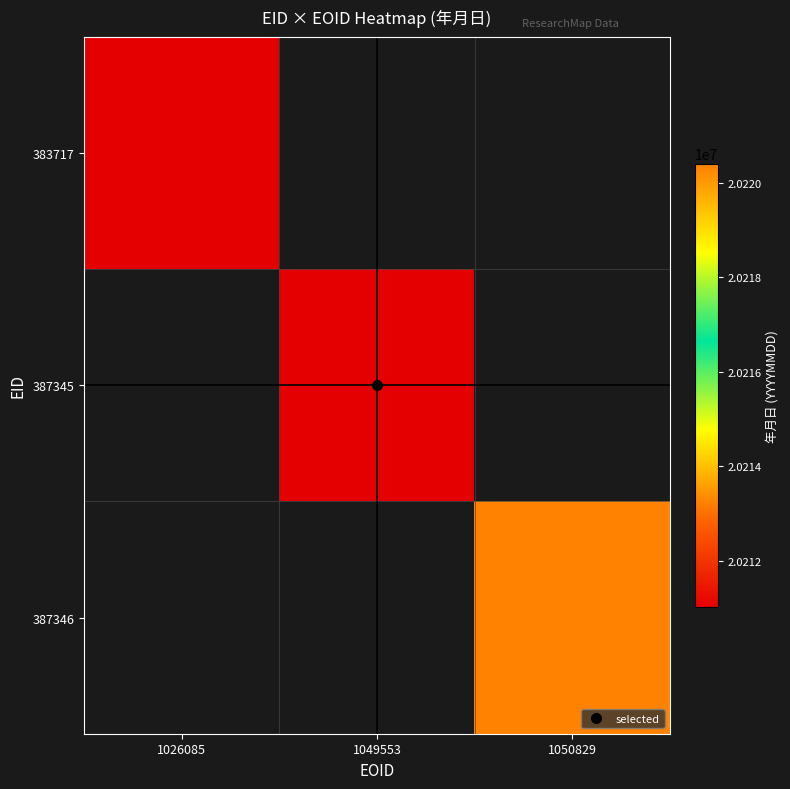

At 1050829, list the series in order from largest to smallest.

383717, 387345, 387346